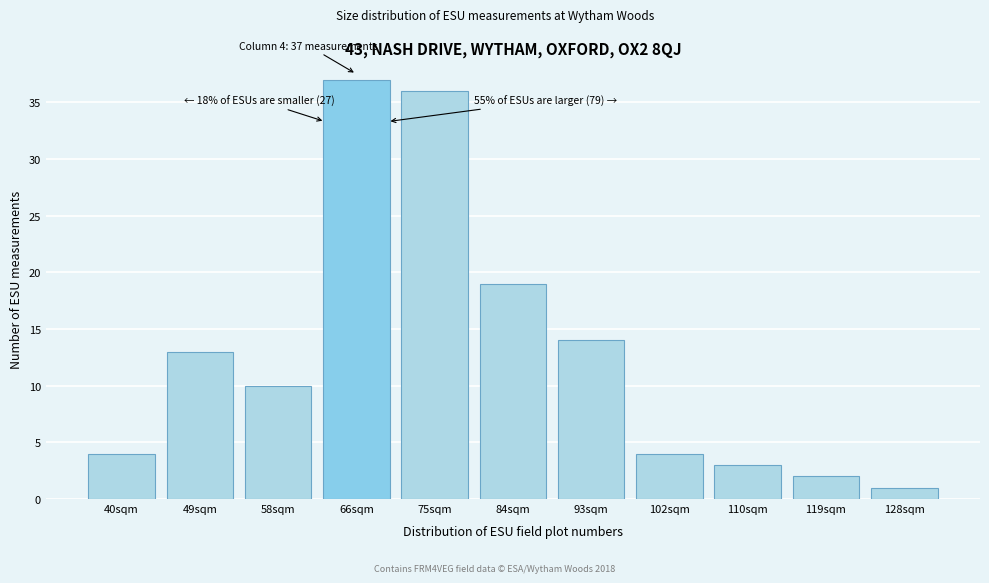

Reading left to right, list all the values displayed in this chart.

4	13	10	37	36	19	14	4	3	2	1